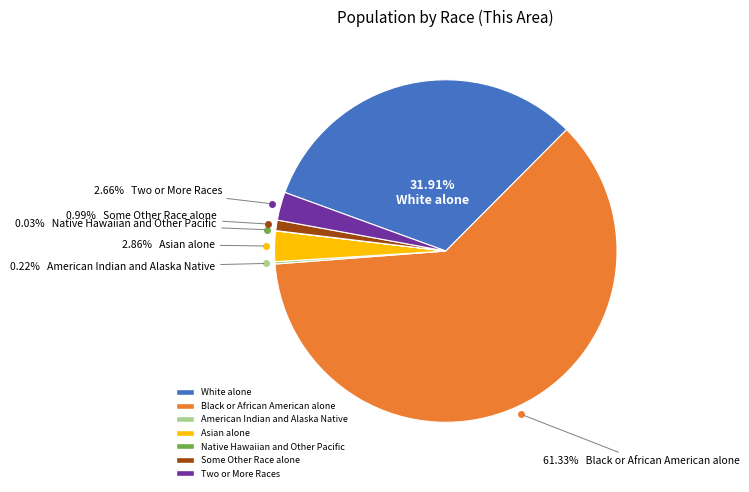

What percentage is the White alone slice, to the nearest percent?

32%